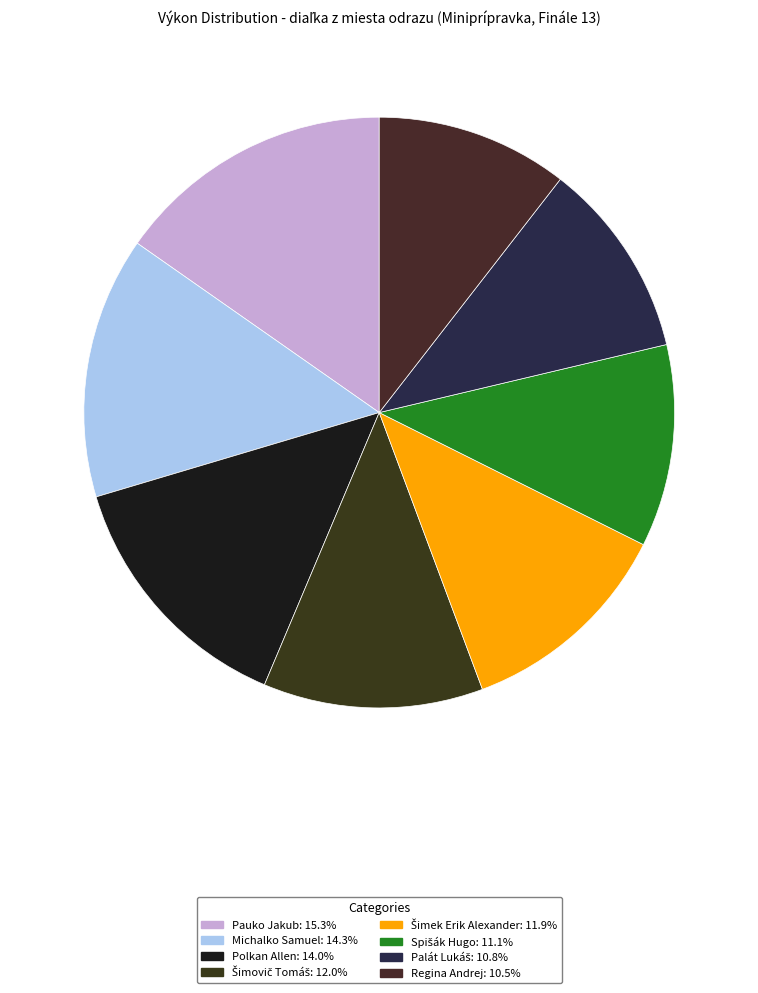

Which has a higher value, Michalko Samuel or Šimek Erik Alexander?

Michalko Samuel